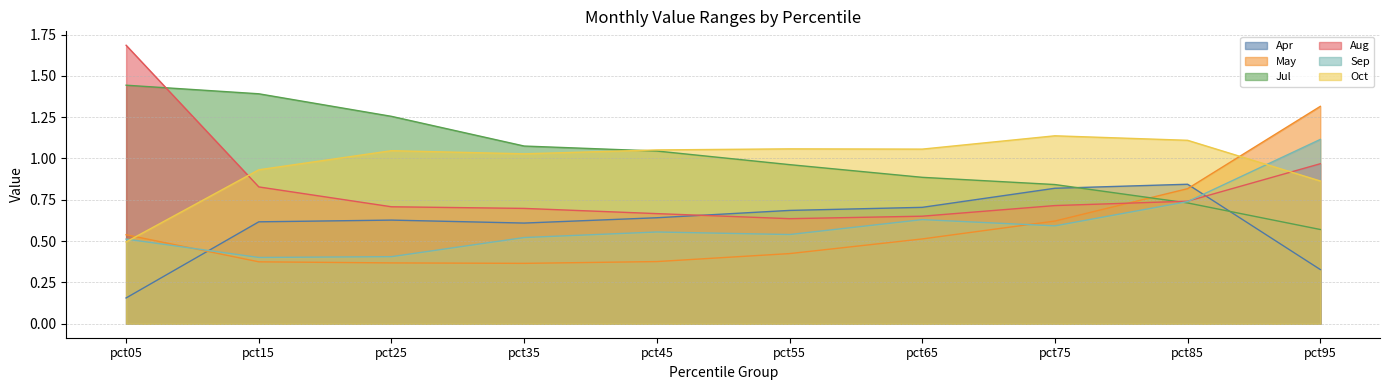

Read the Sep value at pct85.

0.7